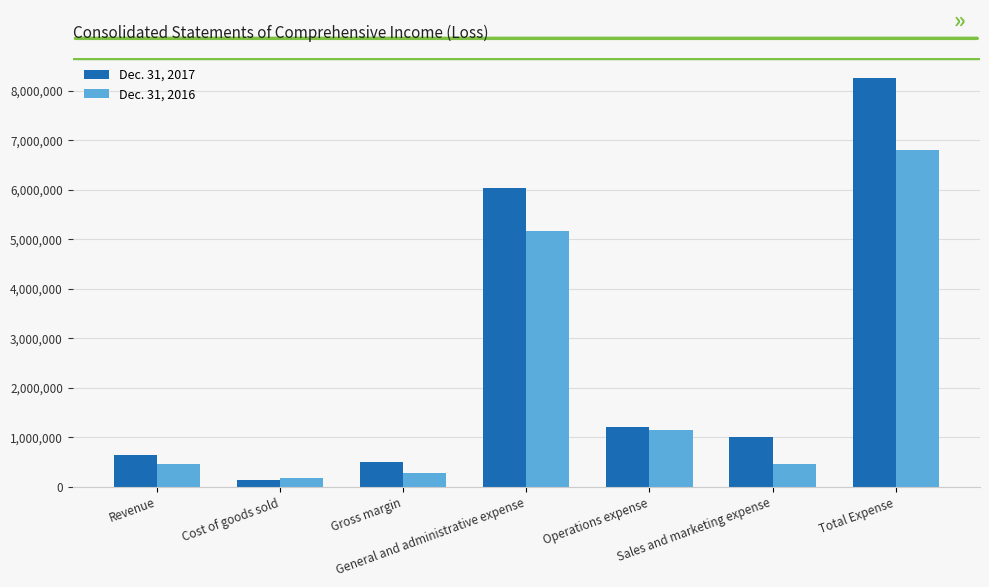

Which series has the widest spread of values?

Dec. 31, 2017